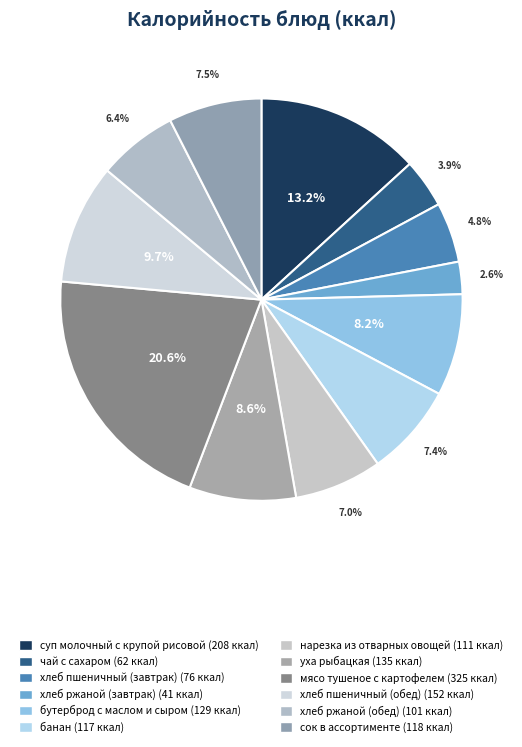

The бутерброд с маслом и сыром slice represents 8% of the pie. True or false?

True